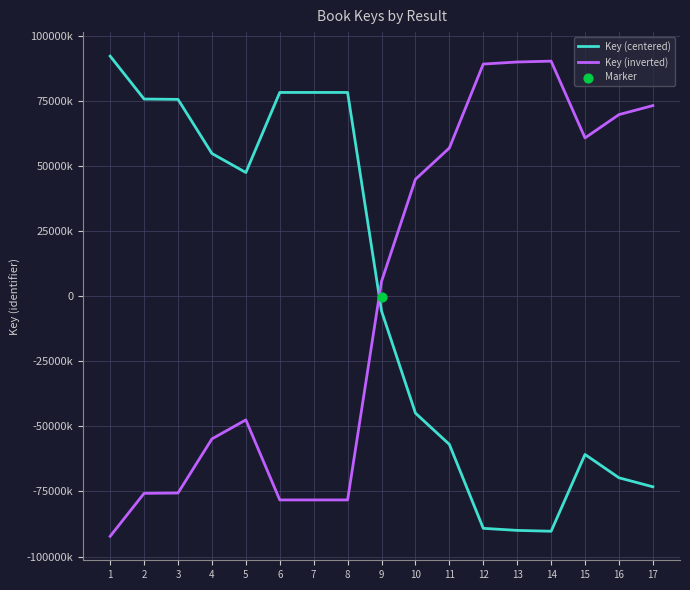

At which category is the sum across all series the highest?

1